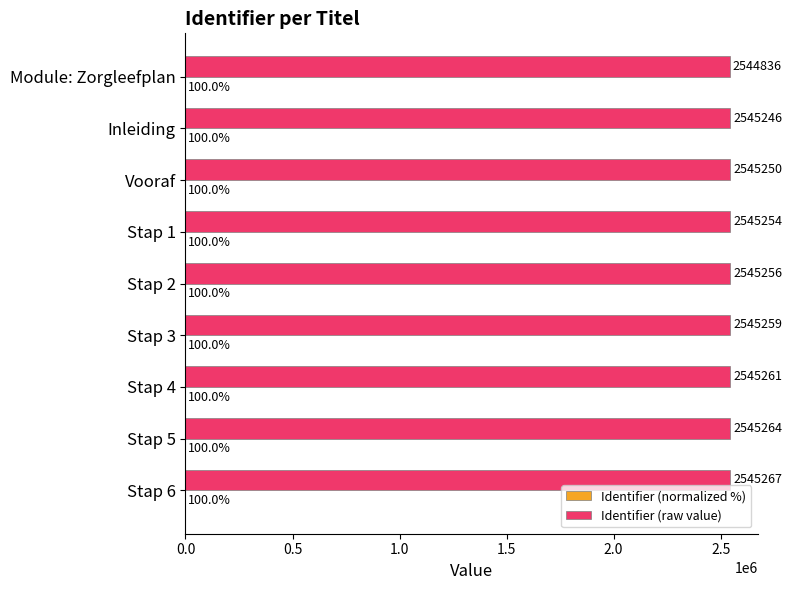

How many distinct data groups are displayed?

2